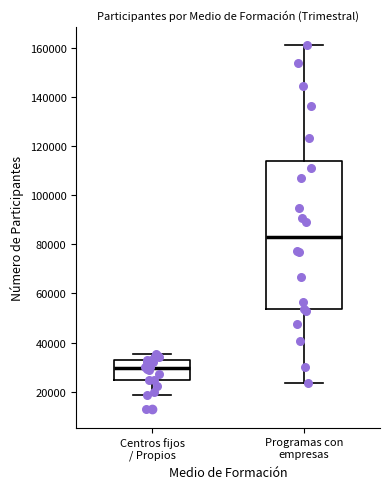

Reading left to right, transcribe this box plot: for each box, give where its median line is, the range the box spans, and where its two whiskers end, as read against the y-axis. The values are not printed on the chart, so give them approximately, as read against the axis.

Centros fijos / Propios: median 30000, box 24000 to 32000, whiskers 18000 to 36000
Programas con empresas: median 84000, box 54000 to 114000, whiskers 24000 to 162000